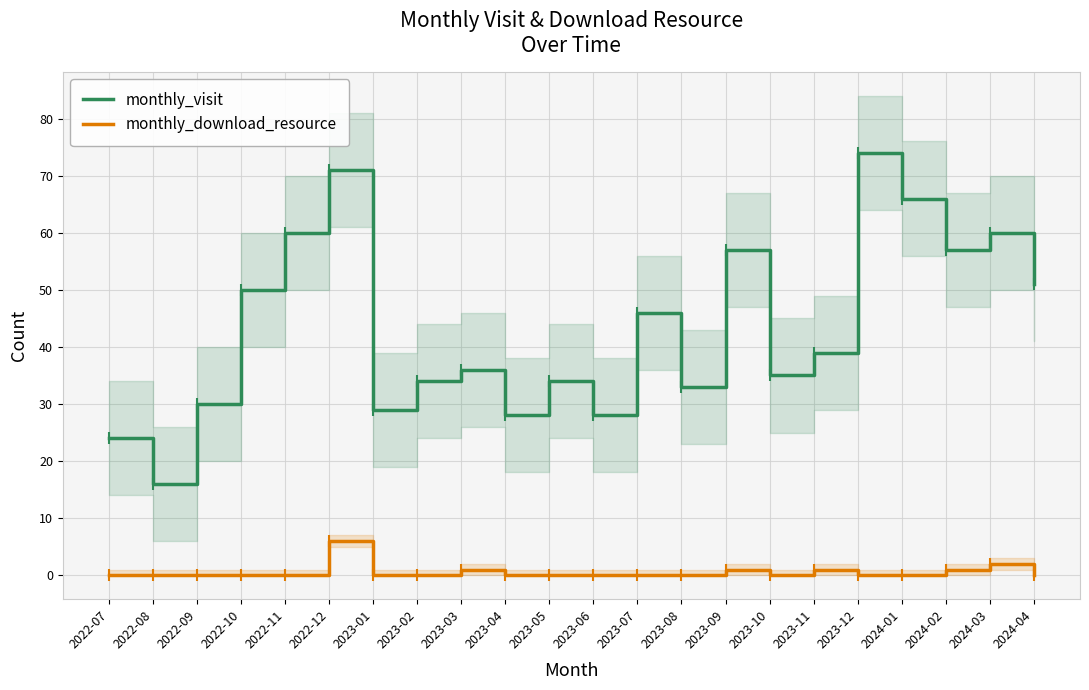

What is the spread (max minus min) of values at 2022-12?

65